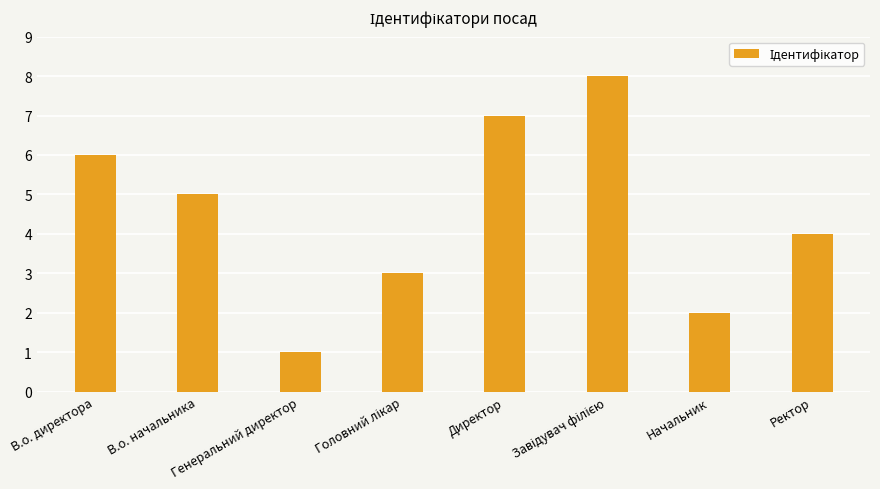

What is the value of the 6th bar from the left?

8